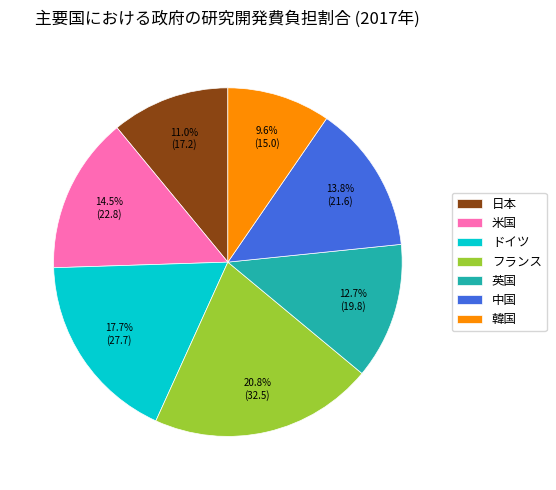

What is the largest slice in the pie chart?

フランス